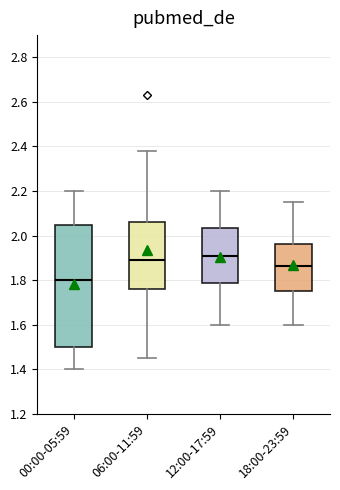

Comparing the boxes themselves (not the whiskers), which one is the tallest?

00:00-05:59